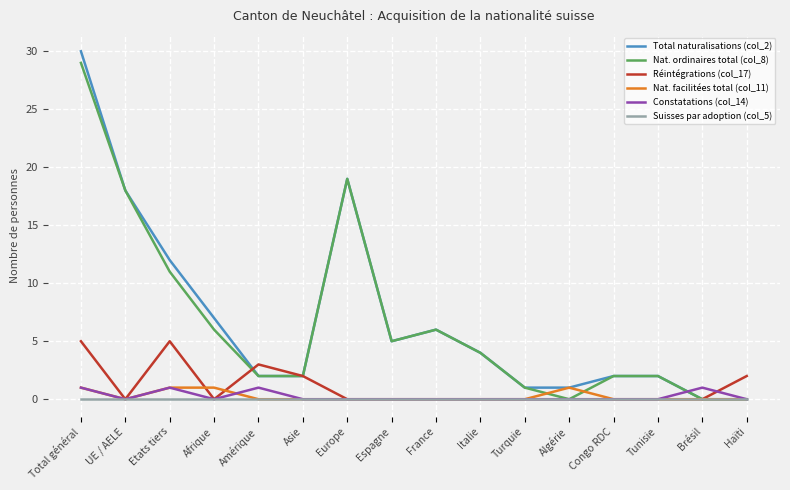

What is the difference between the second highest and minimum values in the Total naturalisations (col_2) series?

19